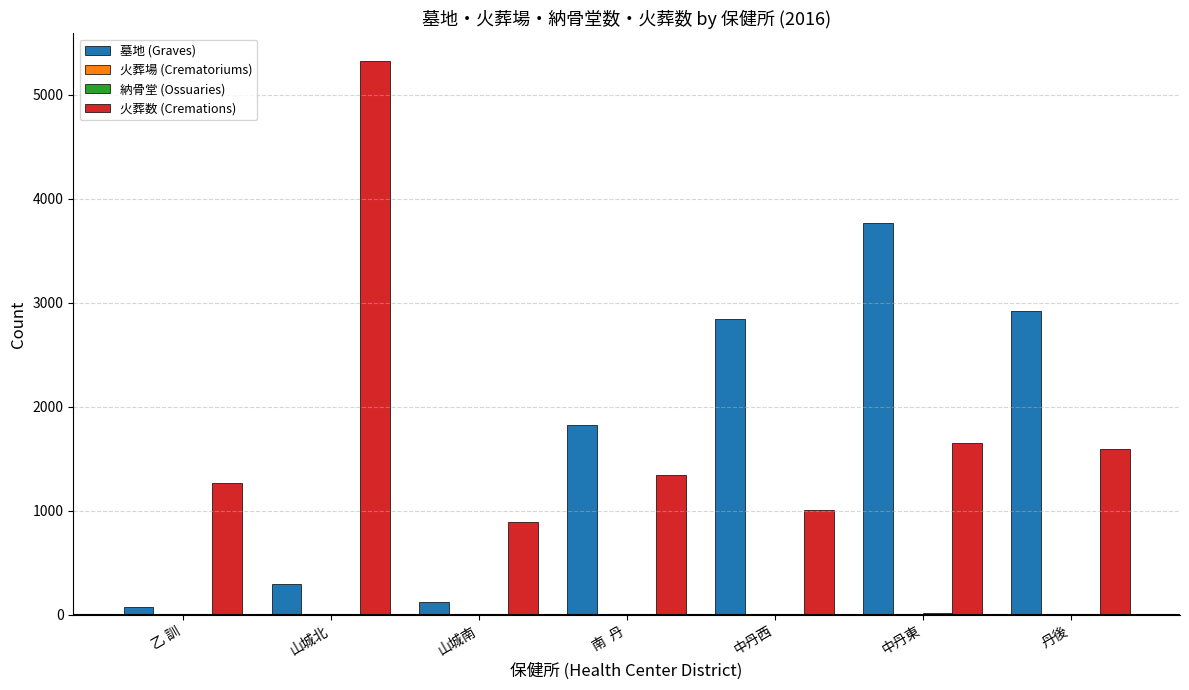

How many distinct data groups are displayed?

4